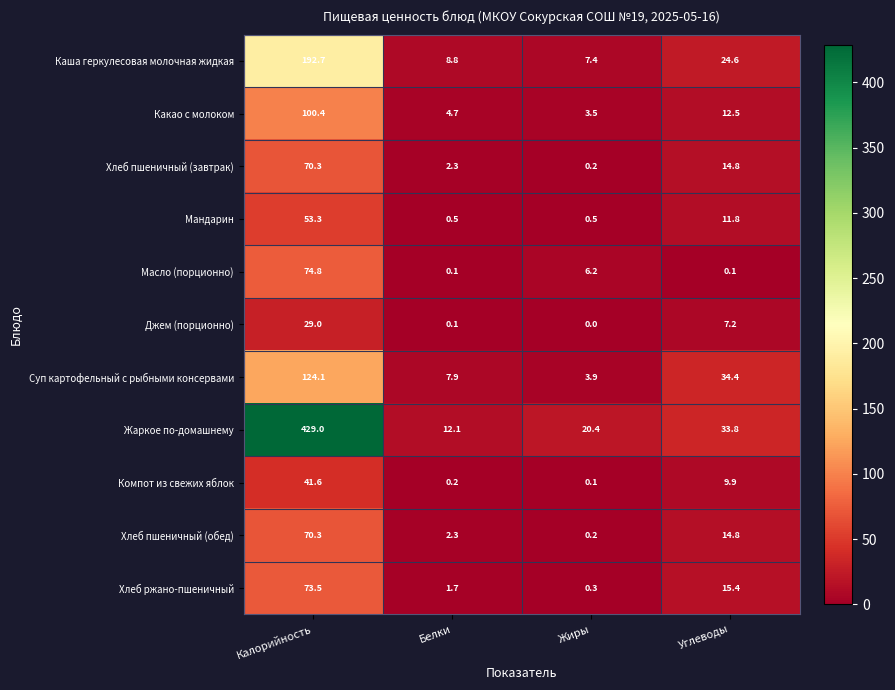

Which series has the widest spread of values?

Жаркое по-домашнему